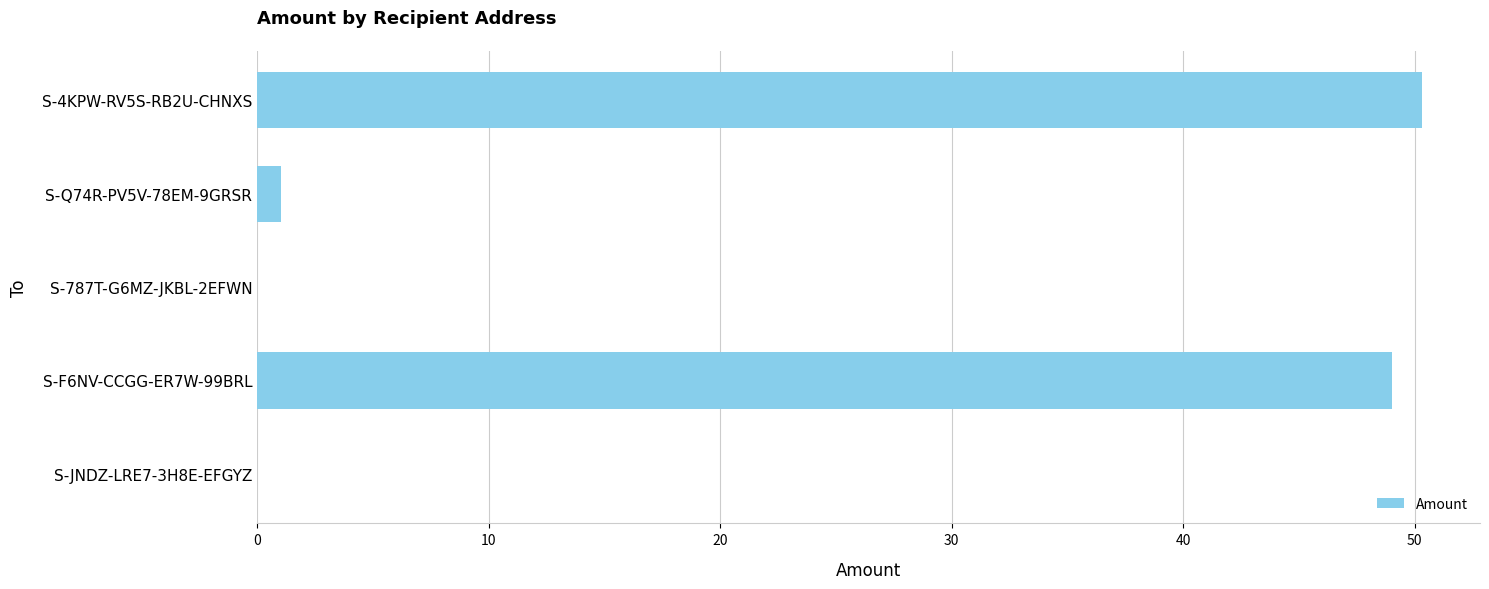

What is the maximum value shown in the chart?

50.3